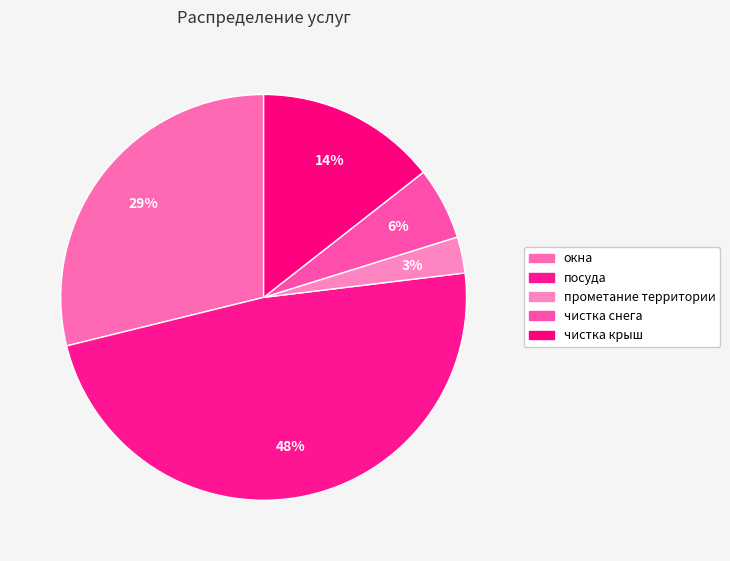

Rank the categories by value from lowest to highest.

прометание территории, чистка снега, чистка крыш, окна, посуда